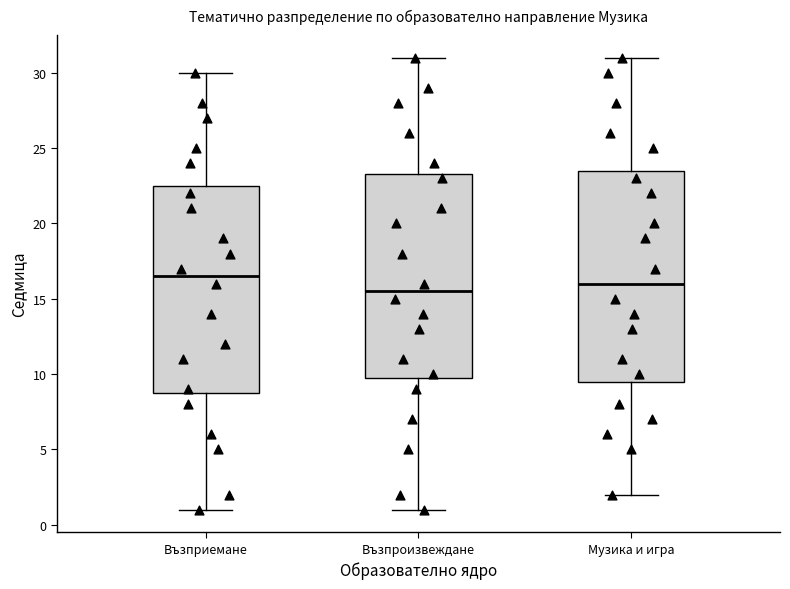

Reading left to right, transcribe this box plot: for each box, give where its median line is, the range the box spans, and where its two whiskers end, as read against the y-axis. The values are not printed on the chart, so give them approximately, as read against the axis.

Възприемане: median 16.5, box 9.0 to 22.5, whiskers 1.0 to 30.0
Възпроизвеждане: median 15.5, box 10.0 to 23.5, whiskers 1.0 to 31.0
Музика и игра: median 16.0, box 9.5 to 23.5, whiskers 2.0 to 31.0